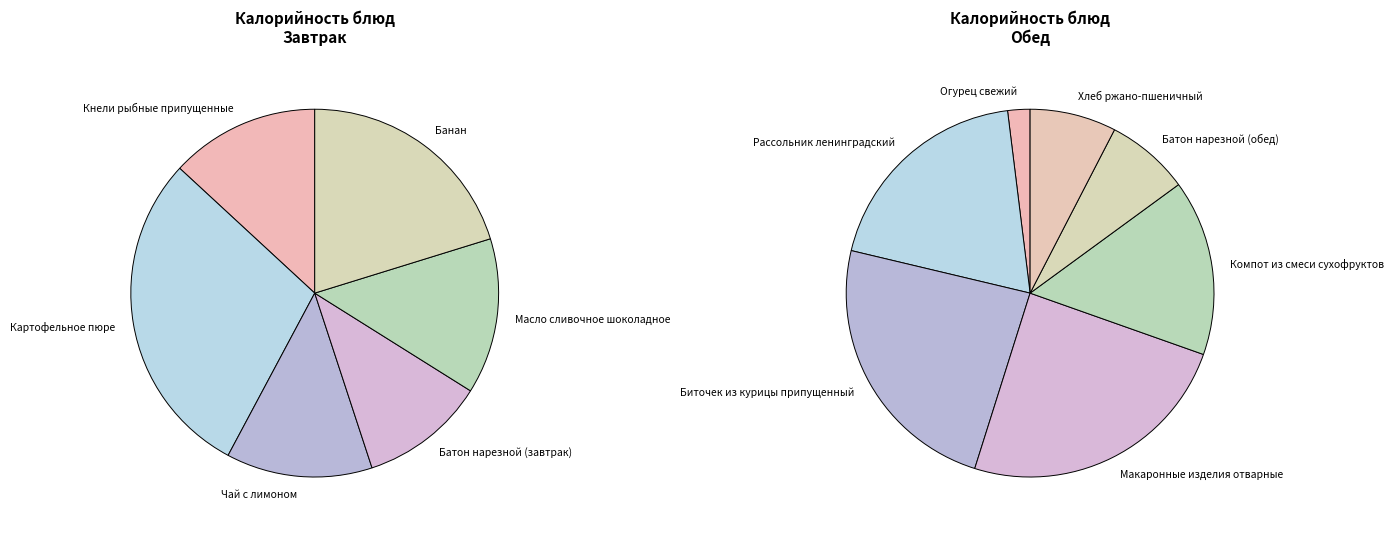

True or false: Банан accounts for 13% of the total.

False